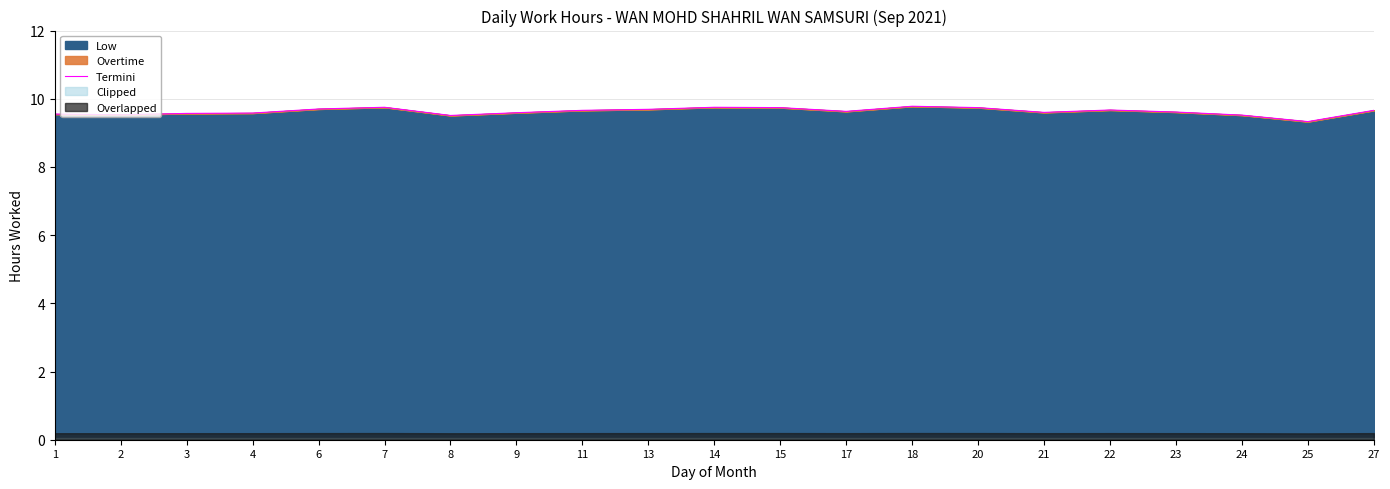

How many data points does each series have?

21